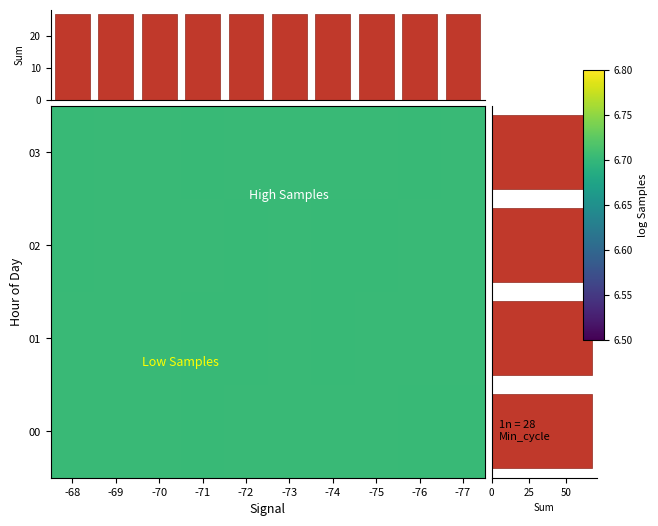

Count the number of data series in this chart.

4